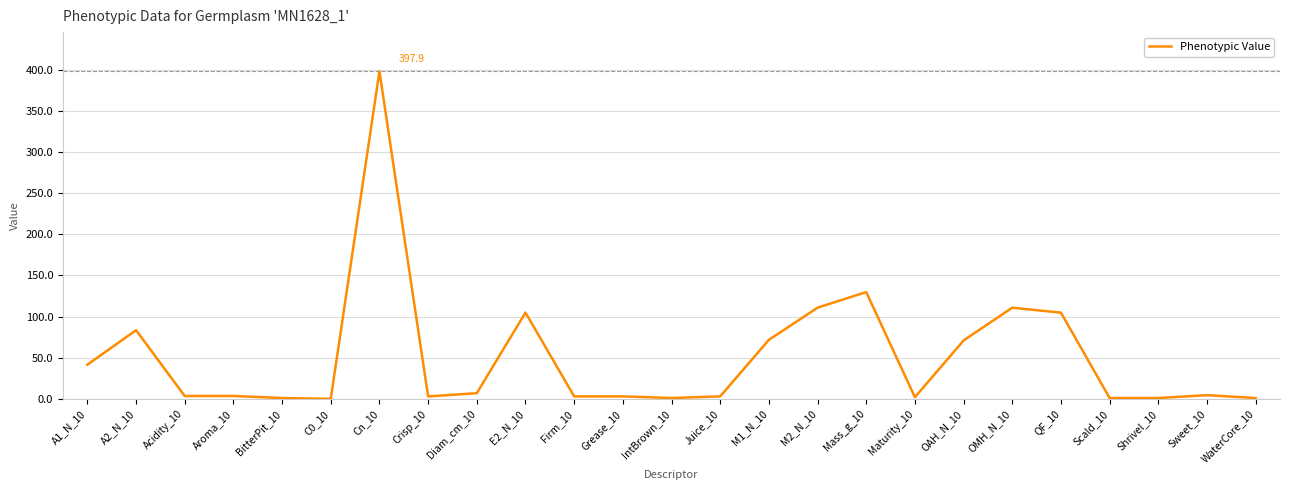

At which category does the data reach its first local peak?

A2_N_10